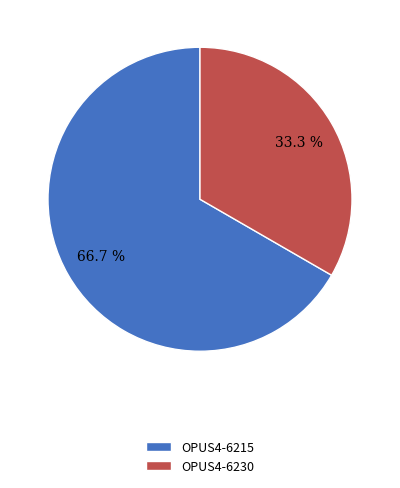

Rank the categories by value from highest to lowest.

OPUS4-6215, OPUS4-6230